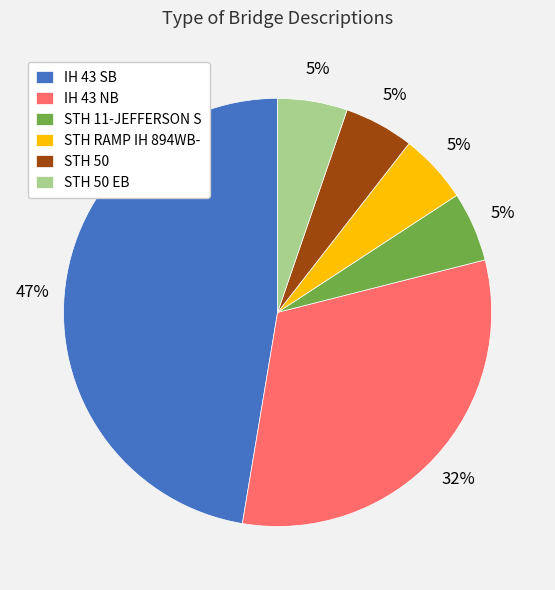

Which has a higher value, IH 43 NB or IH 43 SB?

IH 43 SB